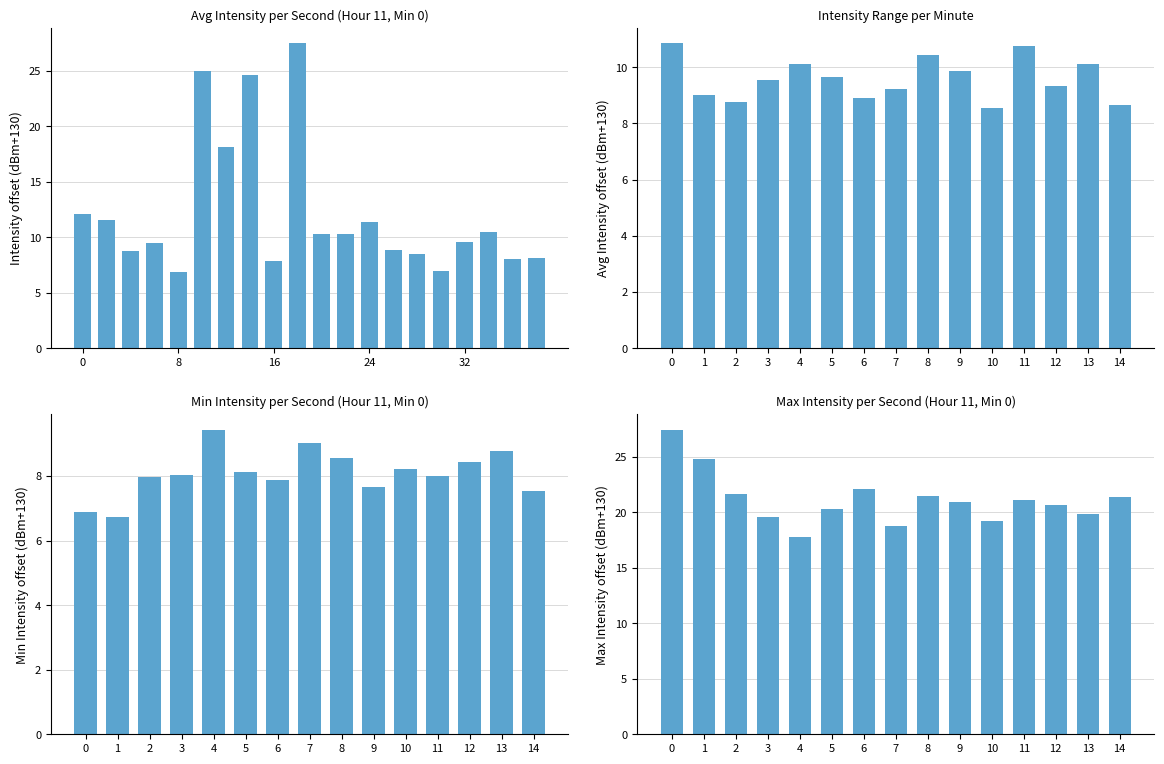

Reading left to right, transcribe all the data shown in this chart.

0=12.1	2=11.5	4=8.7	6=9.5	8=6.9	10=24.9	12=18.1	14=24.6	16=7.8	18=27.4	20=10.3	22=10.3	24=11.4	26=8.9	28=8.4	30=6.9	32=9.5	34=10.4	36=8.0	38=8.1